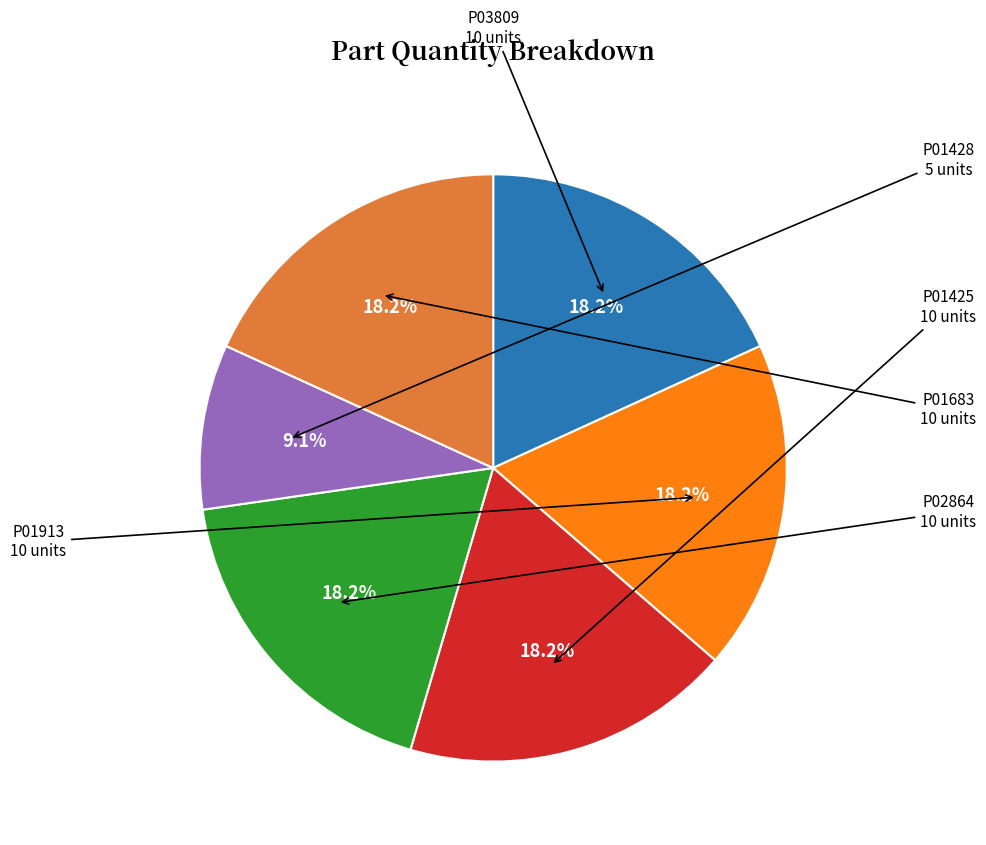

Is there any slice that represents more than half of the pie?

No